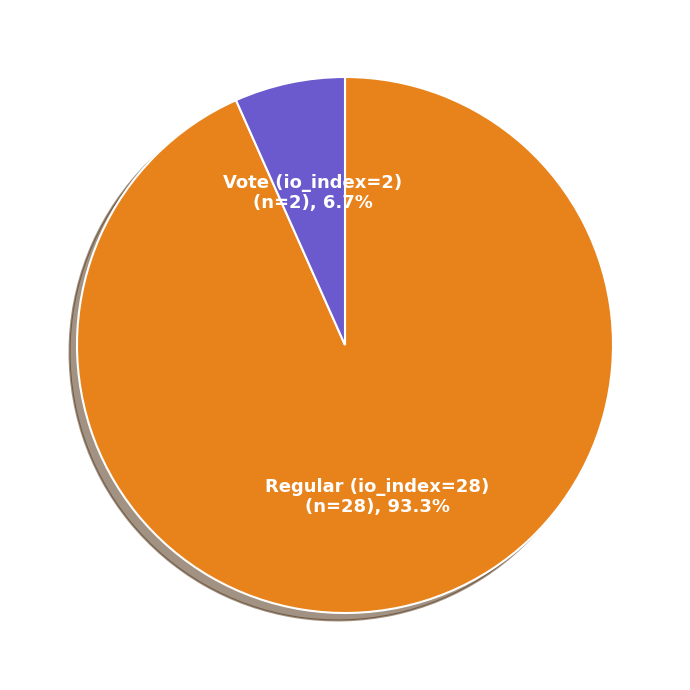

Does any single category account for the majority?

Yes